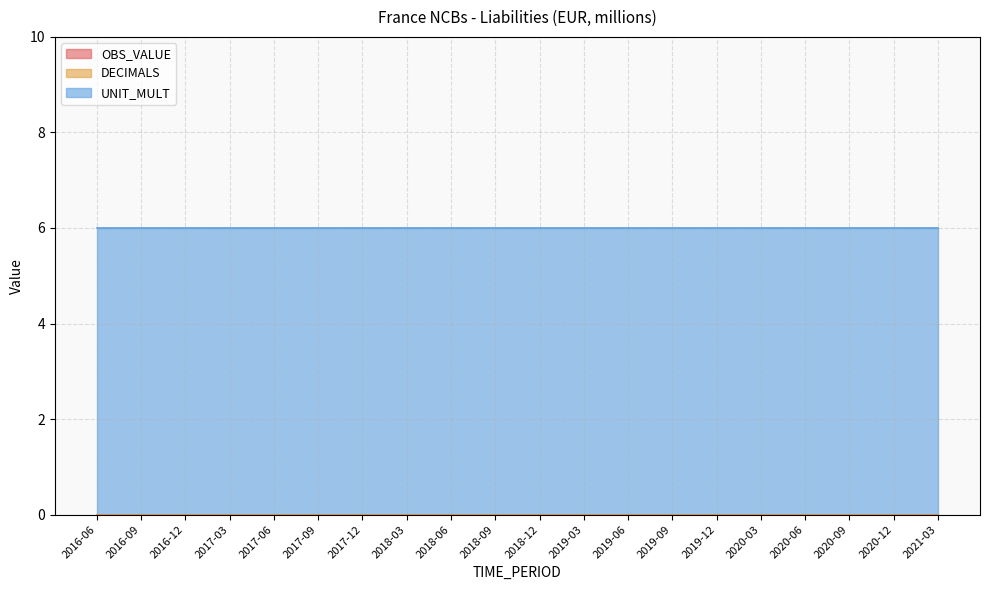

Rank the series at 2017-12 from highest to lowest value.

UNIT_MULT, OBS_VALUE, DECIMALS